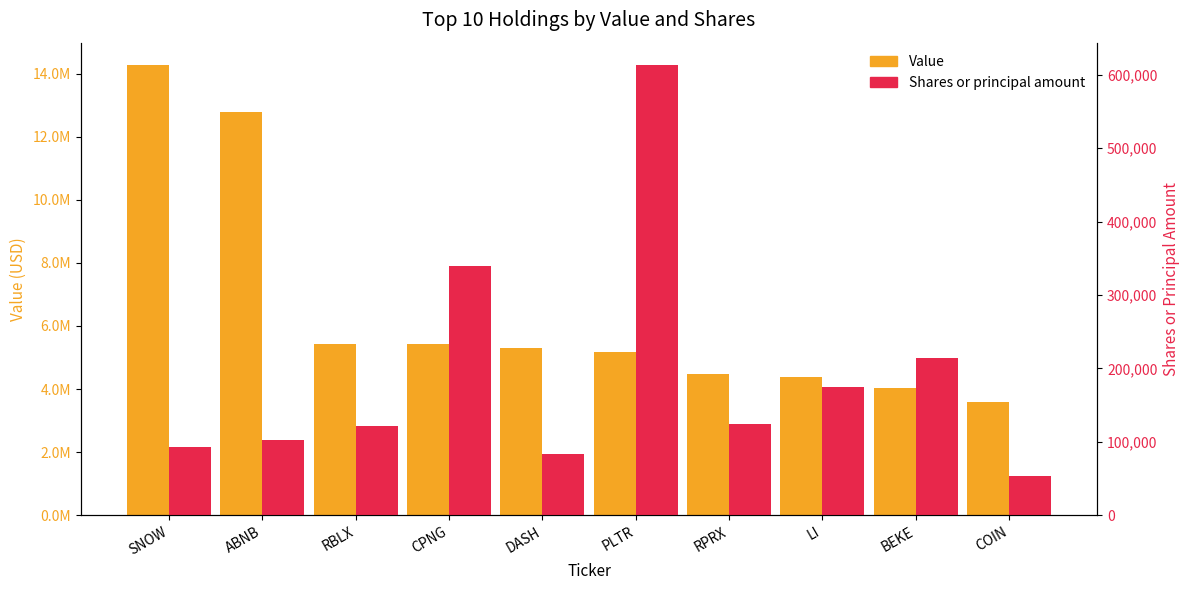

How many bars are there in total?

20